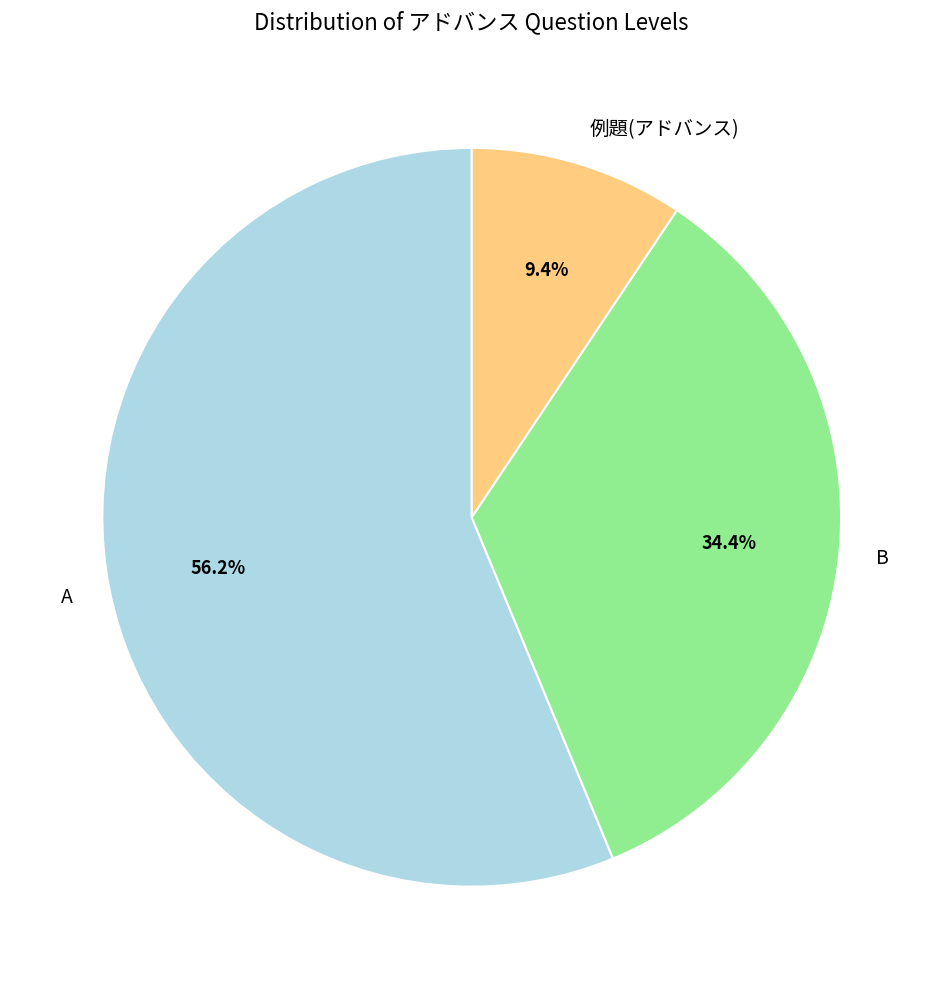

Do 例題(アドバンス) and B together represent more than half of the pie?

No